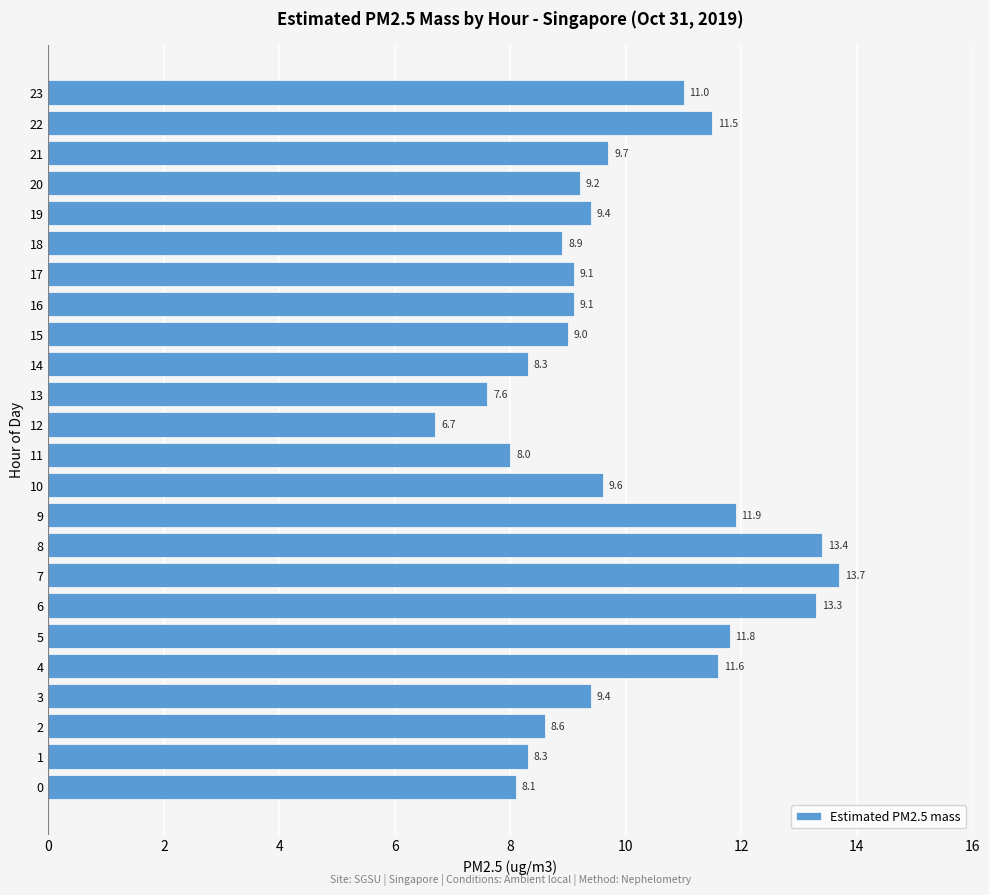

What is the difference between the second highest and second lowest values?

5.8